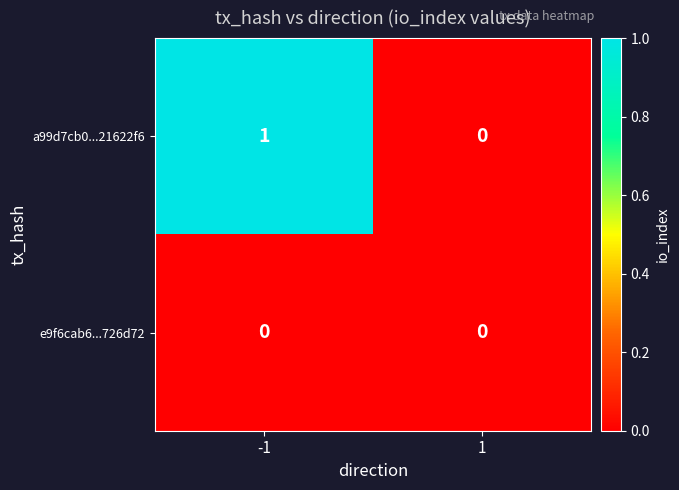

Reading left to right, what are all the values shown in this chart?

a99d7cb0...21622f6: 1	0
e9f6cab6...726d72: 0	0